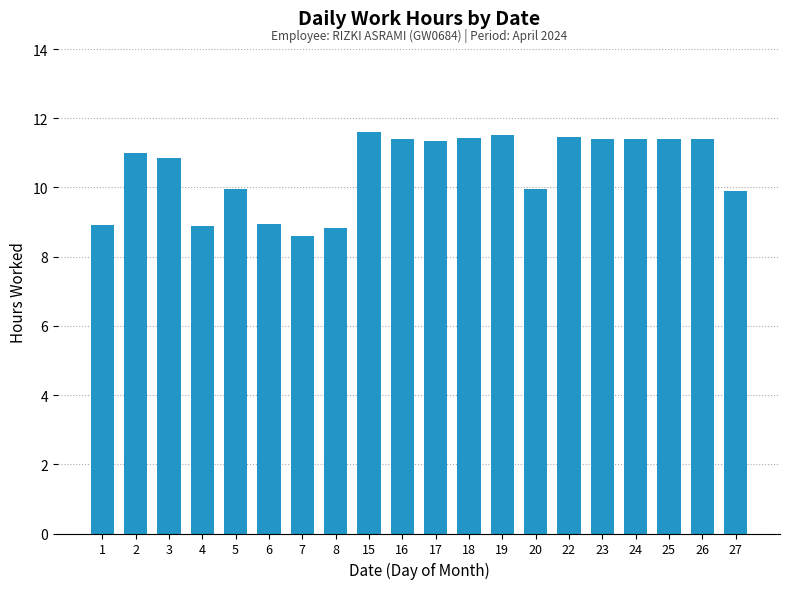

Count the number of categories in the chart.

20